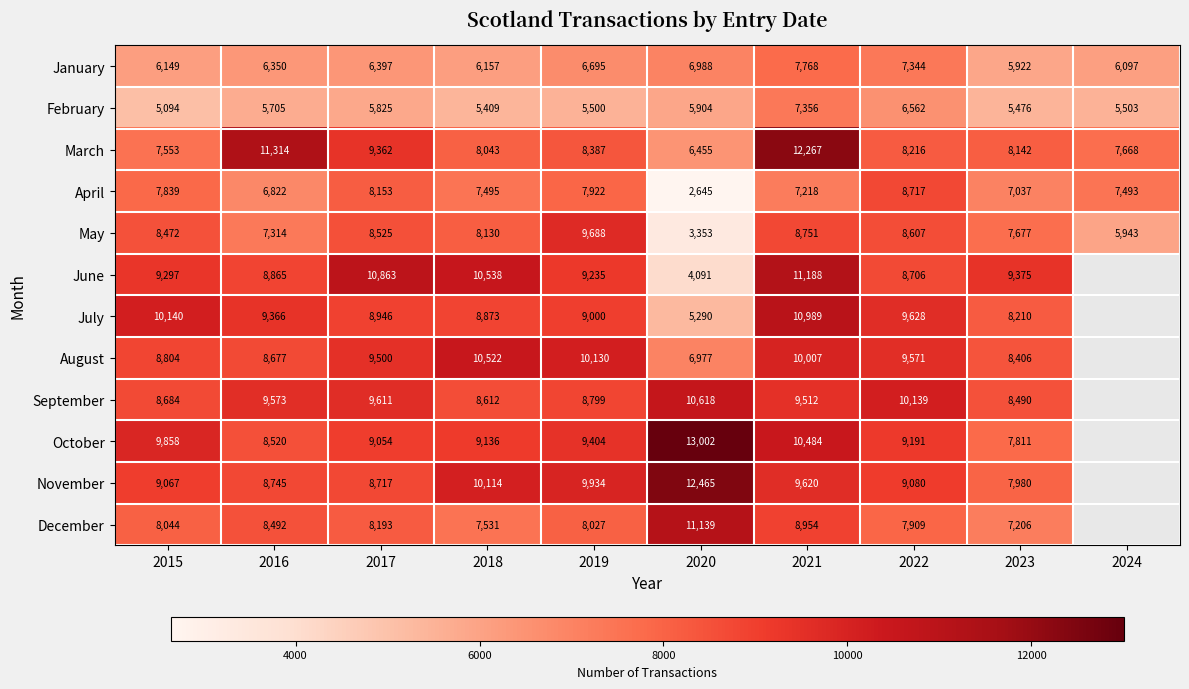

At how many categories does at least one series exceed 12017?

2